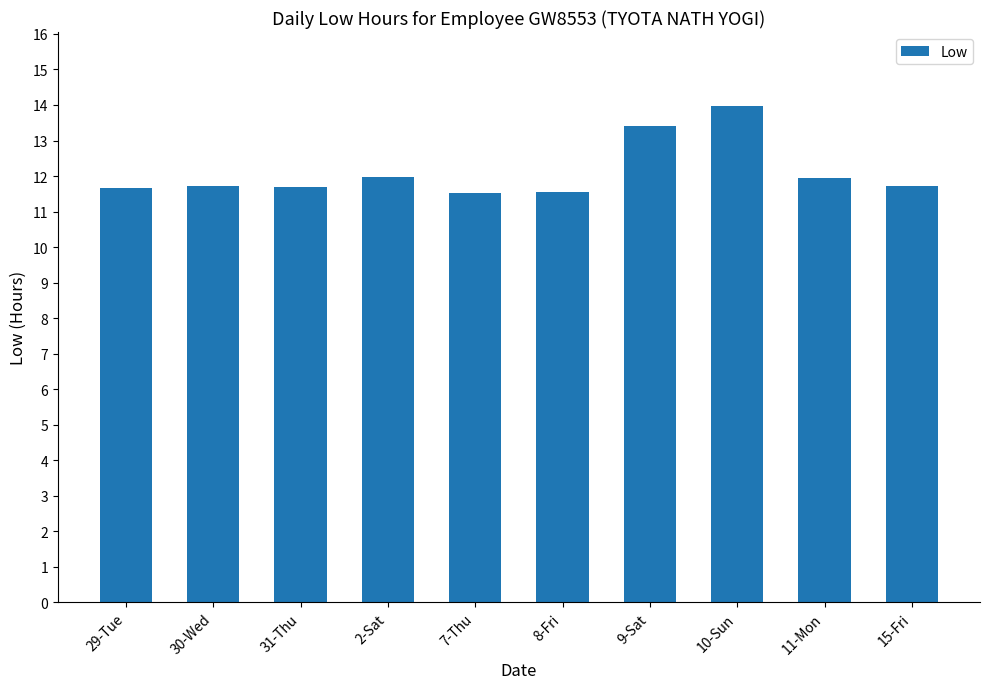

What is the difference between the maximum and minimum values?

2.4